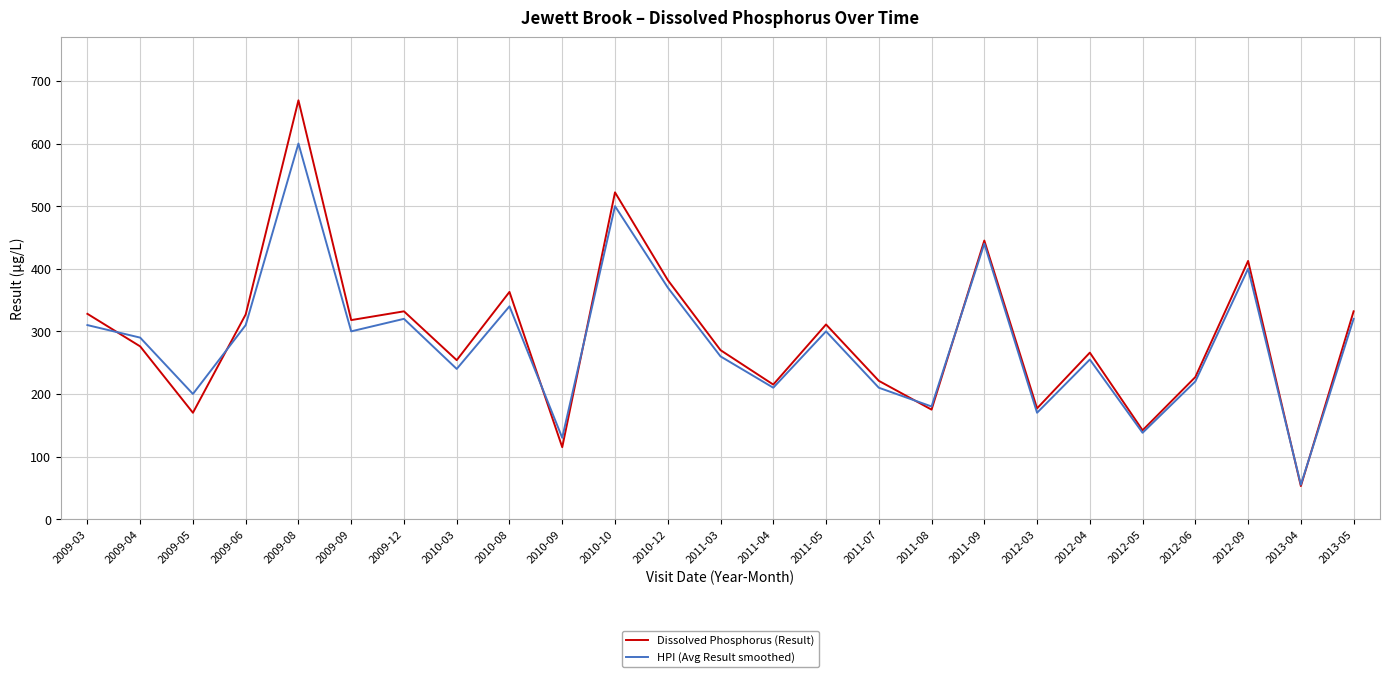

At how many categories does at least one series exceed 409?

4